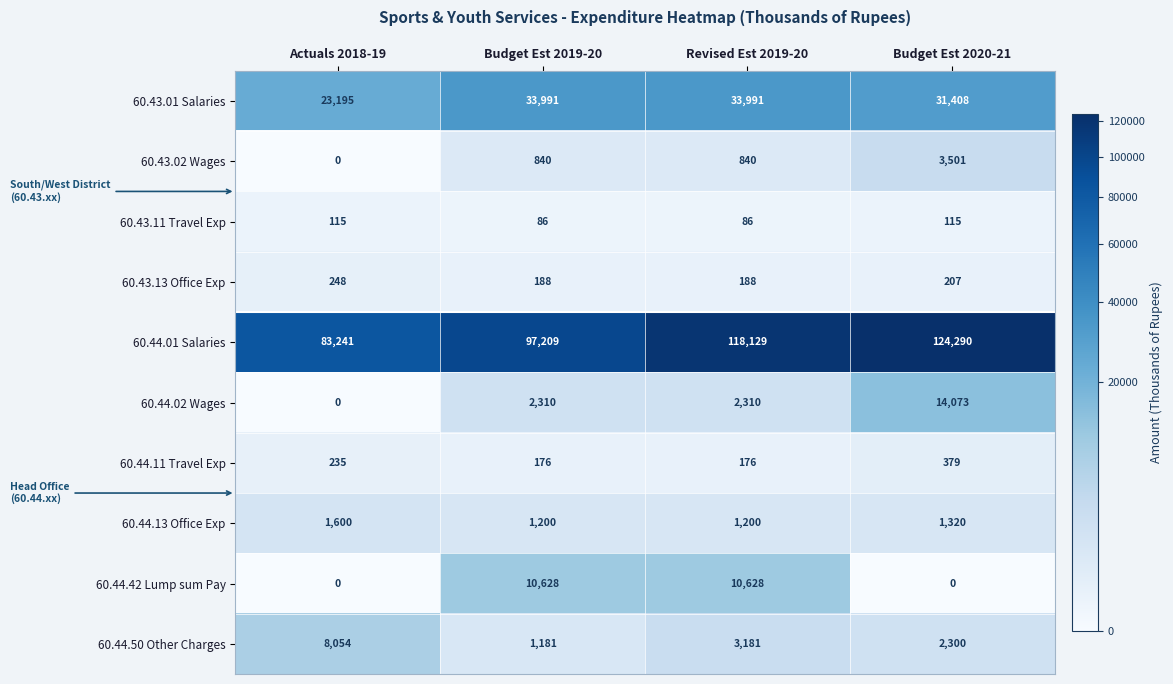

How many 60.43.02 Wages values are between 840 and 3501?

3